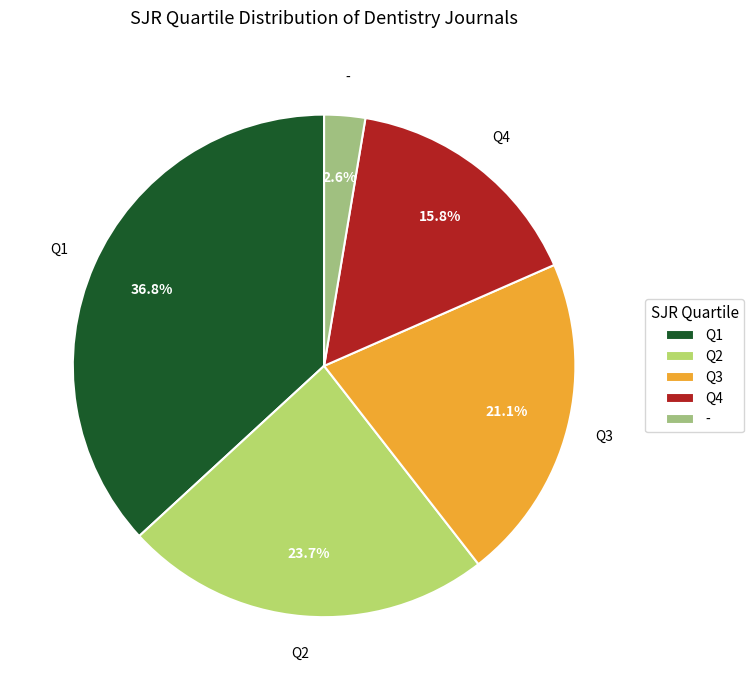

Count the number of slices in the pie.

5